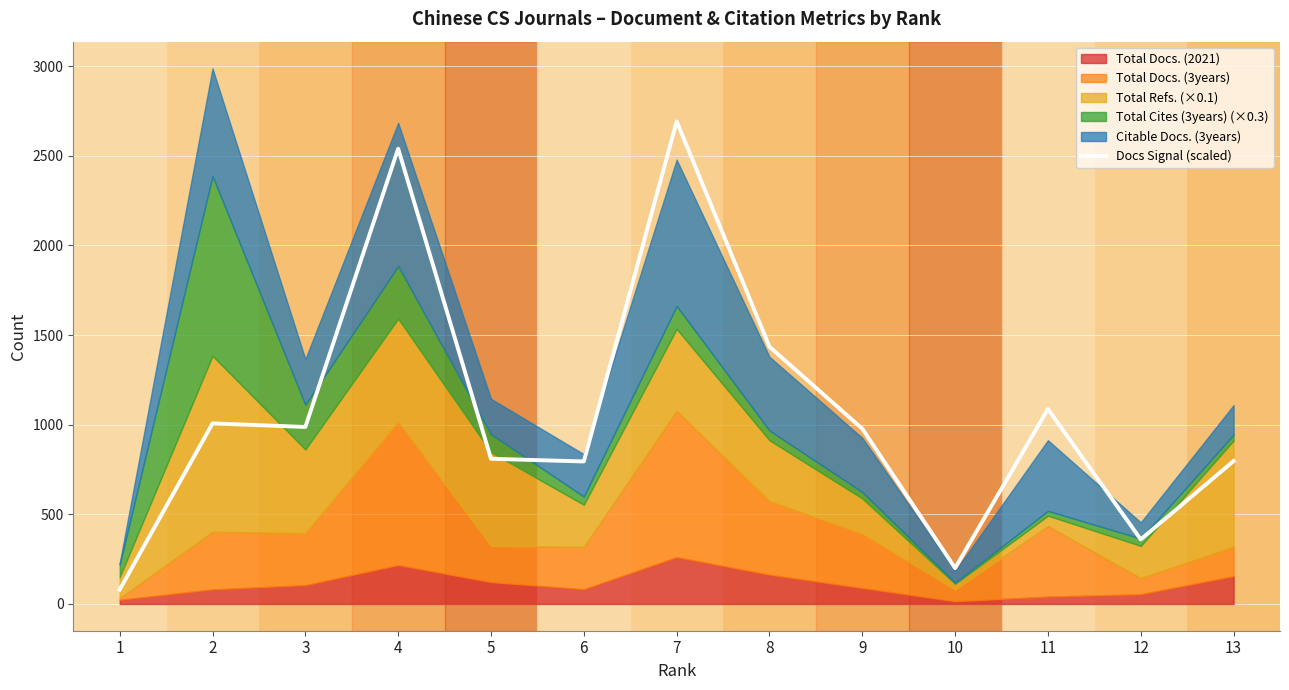

What is the difference between the maximum and second lowest values?

2492.5